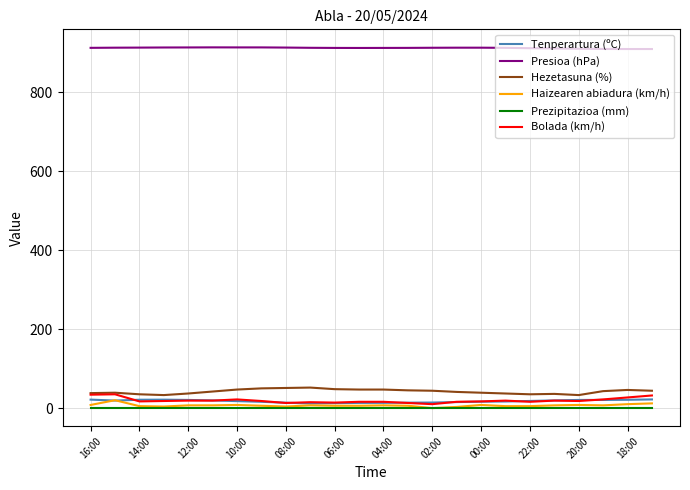

True or false: Prezipitazioa (mm) and Hezetasuna (%) cross at least once.

False